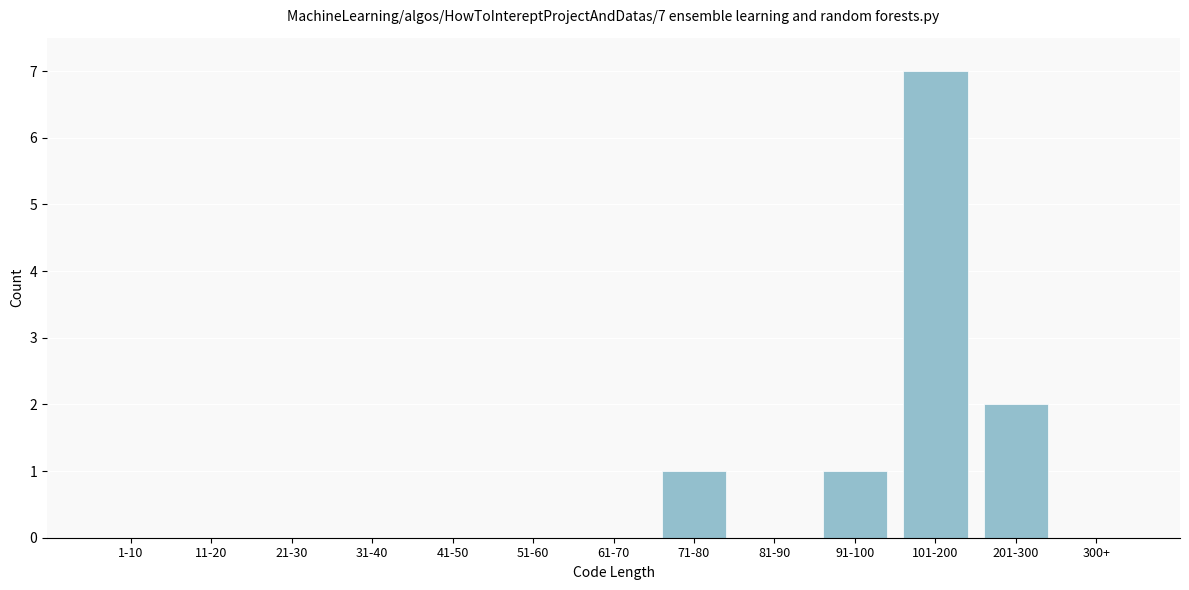

Reading left to right, list all the values displayed in this chart.

1-10=0	11-20=0	21-30=0	31-40=0	41-50=0	51-60=0	61-70=0	71-80=1	81-90=0	91-100=1	101-200=7	201-300=2	300+=0